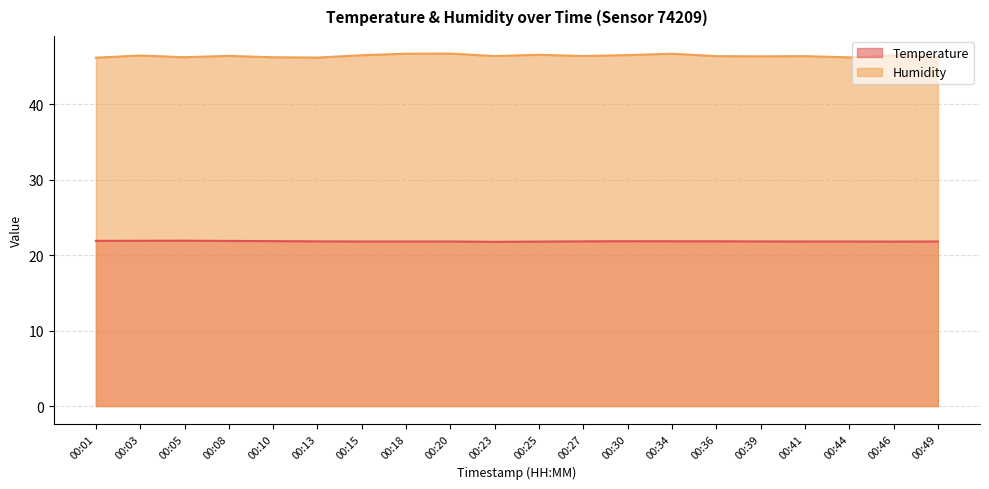

Which series has the largest total across all categories?

Humidity